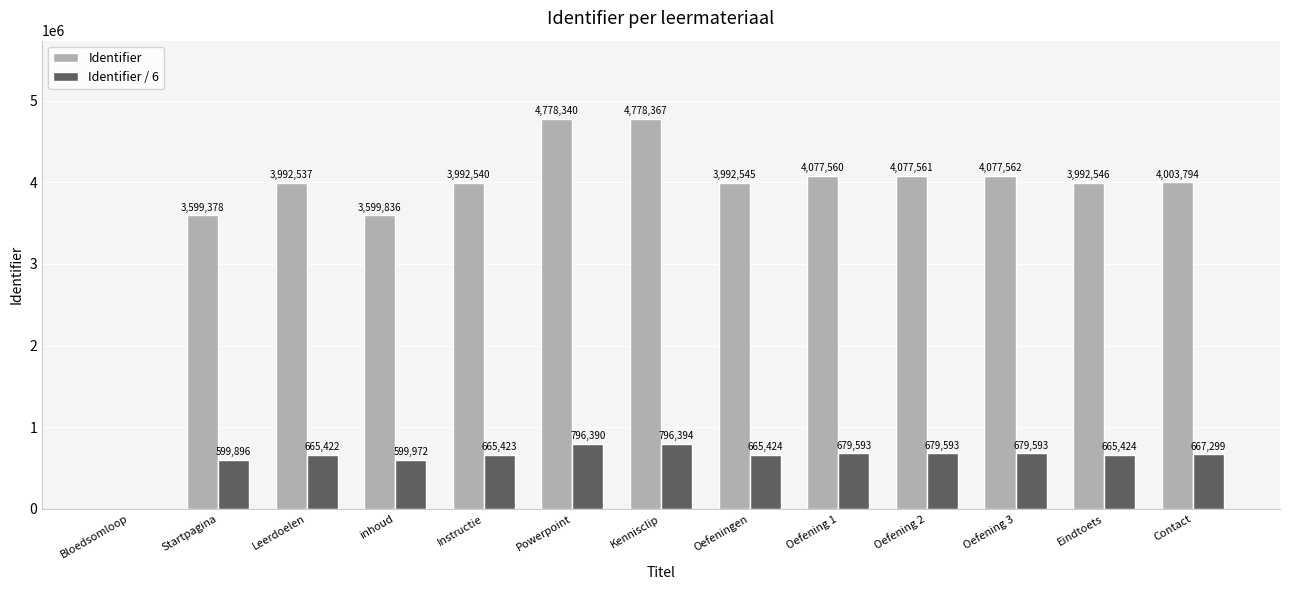

What is the sum of the Identifier values at Kennisclip and Oefening 2?

8855928